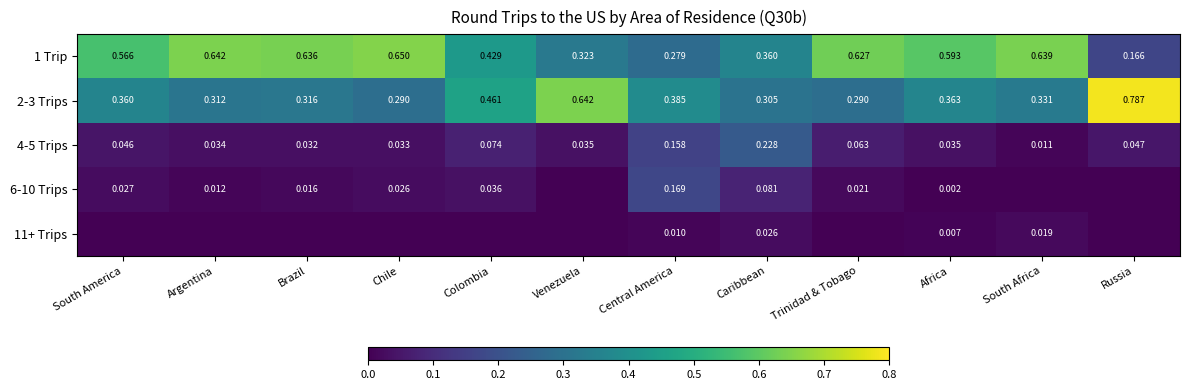

Is the value of 1 Trip at Colombia greater than the value of 4-5 Trips at Brazil?

Yes